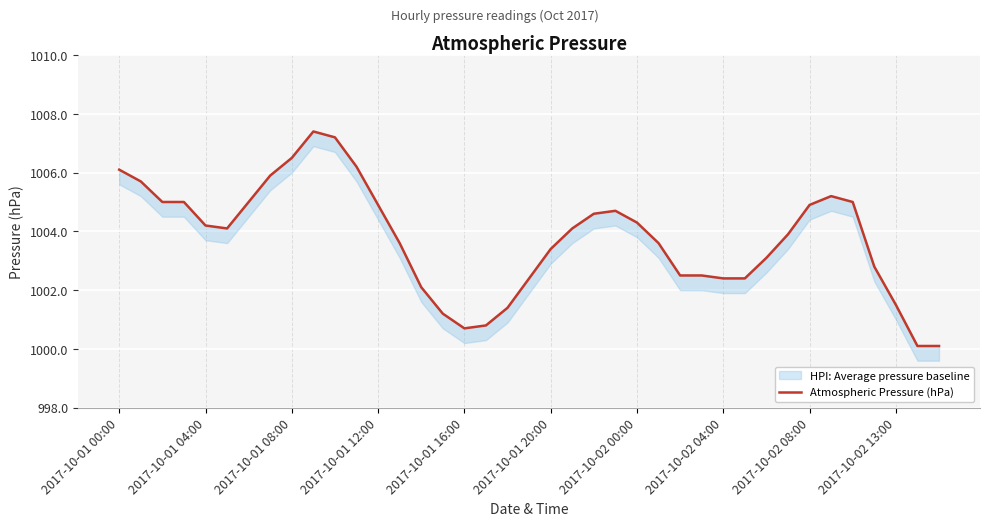

True or false: the data shows 1002.5 at 26.

True